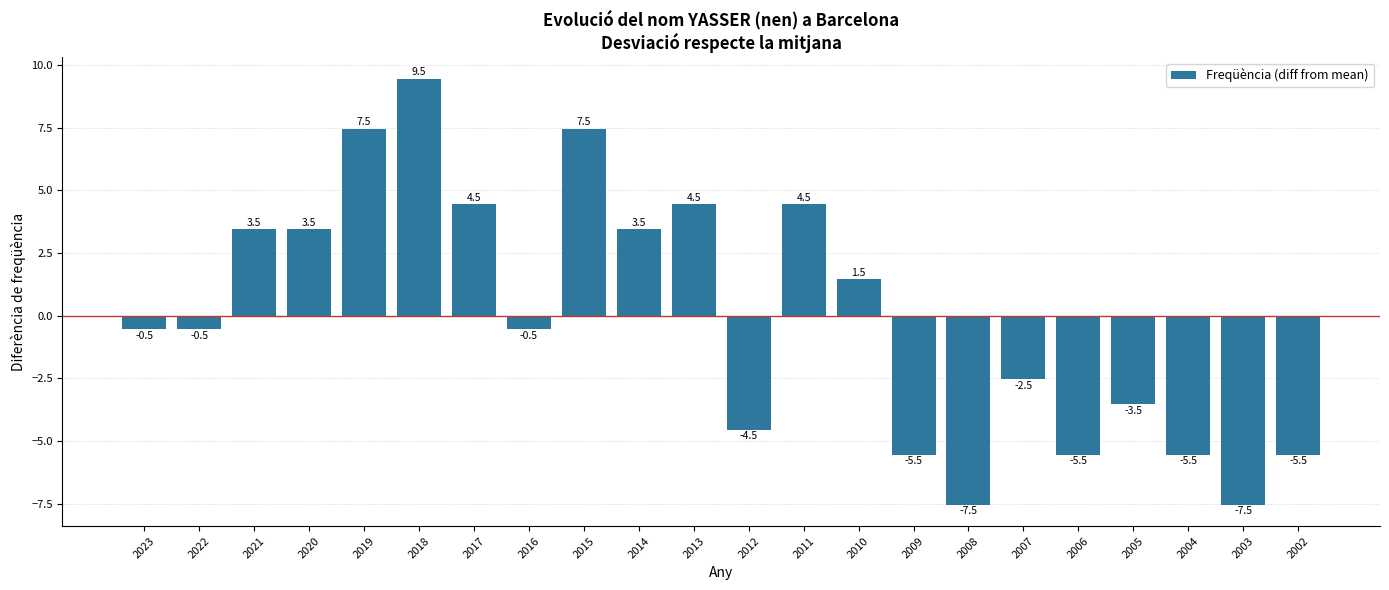

At which label does the data first exceed 0?

2021